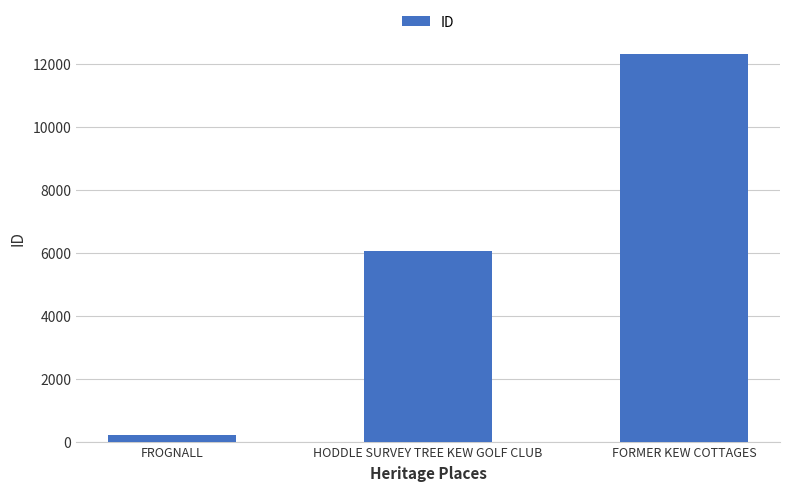

The value at FORMER KEW COTTAGES is 12309. True or false?

True